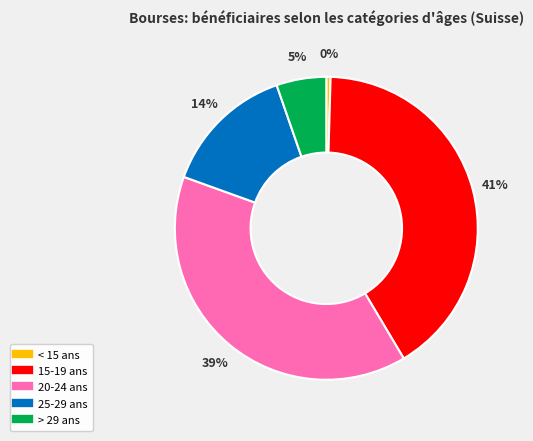

Which slice is the smallest?

< 15 ans